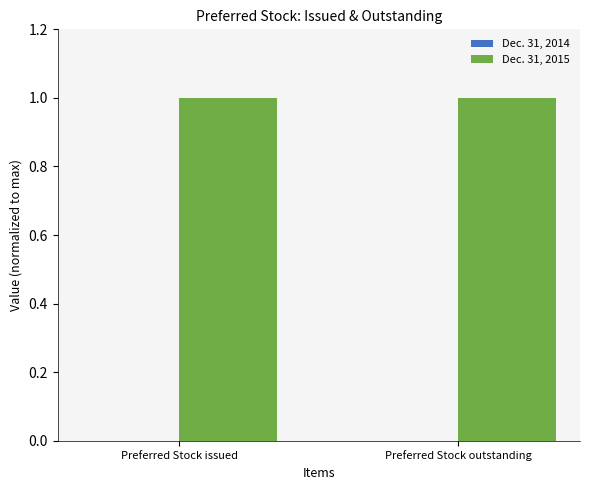

What is the label of the 2nd bar from the right?

Preferred Stock issued